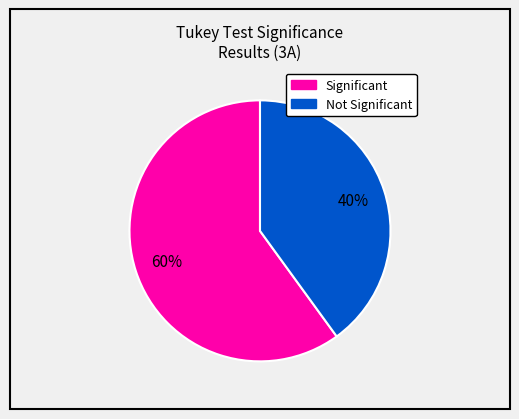

To the nearest percent, what is the average slice percentage?

50%